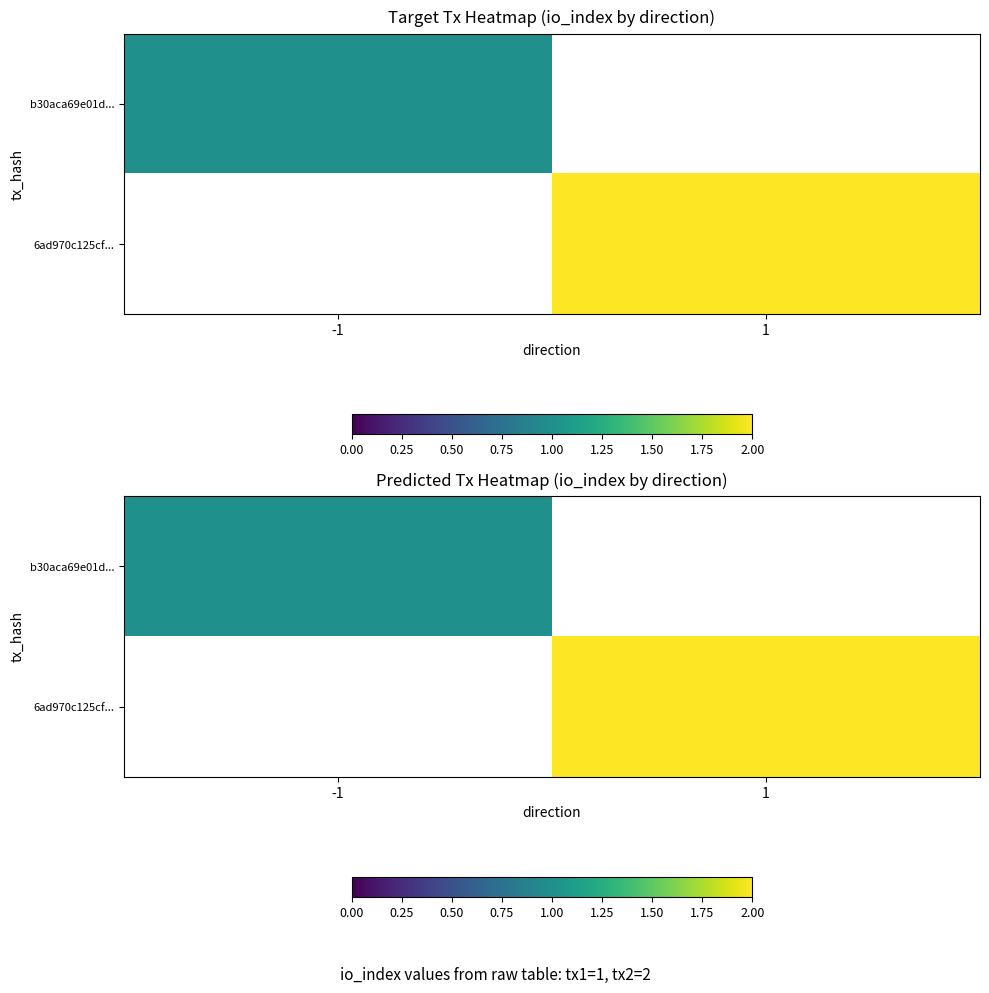

Which series has the widest spread of values?

b30aca69e01d...